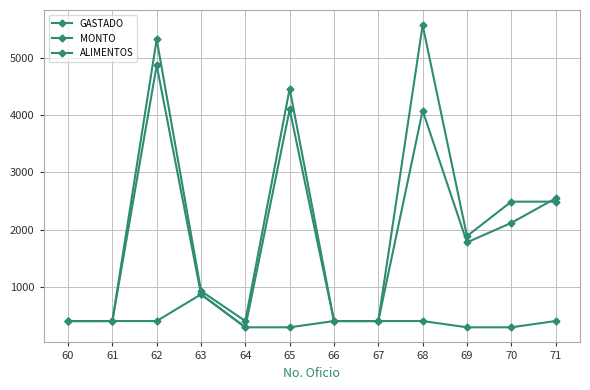

The GASTADO series shows 414.0 at 67. True or false?

True